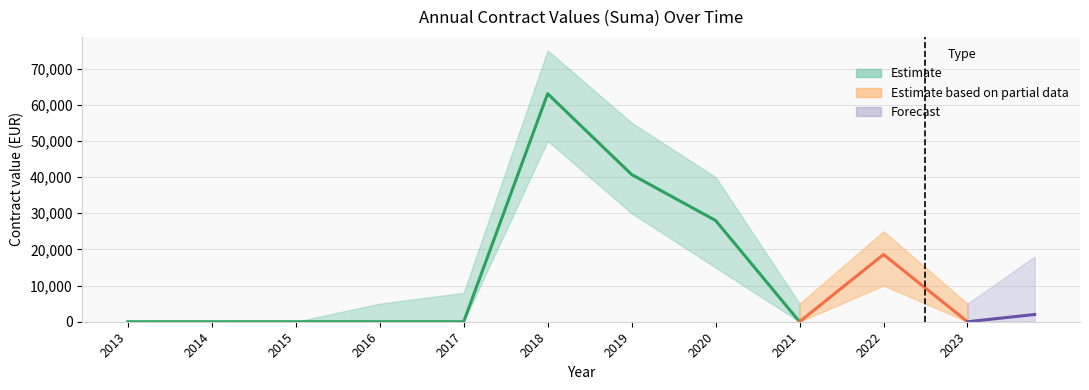

Is it true that the value at 37 is 32683.2?

False